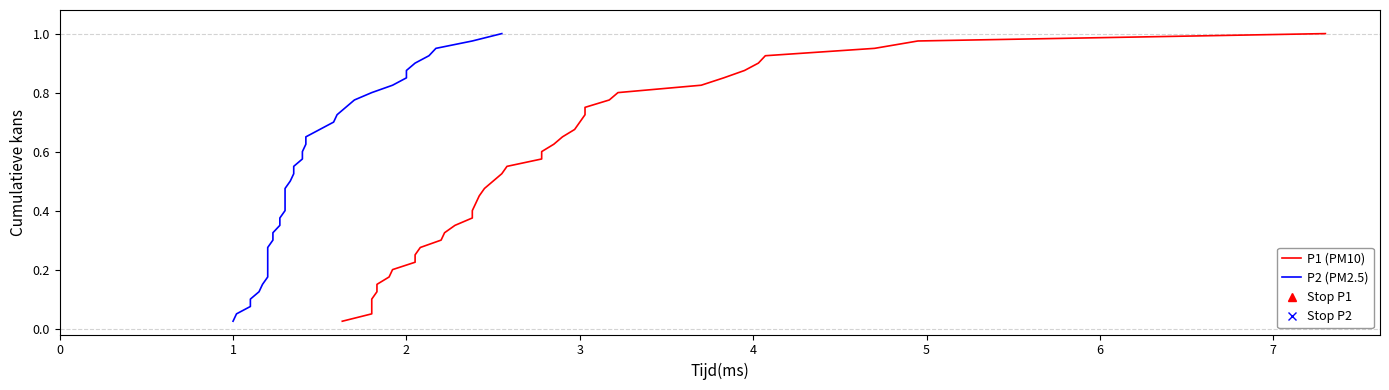

Reading left to right, list all the values displayed in this chart.

P1 (PM10): 0.0	0.1	0.1	0.1	0.1	0.1	0.2	0.2	0.2	0.2	0.3	0.3	0.3	0.3	0.4	0.4	0.4	0.5	0.5	0.5	0.5	0.6	0.6	0.6	0.6	0.7	0.7	0.7	0.7	0.8	0.8	0.8	0.8	0.8	0.9	0.9	0.9	0.9	1.0	1.0
P2 (PM2.5): 0.0	0.1	0.1	0.1	0.1	0.1	0.2	0.2	0.2	0.2	0.3	0.3	0.3	0.3	0.4	0.4	0.4	0.5	0.5	0.5	0.5	0.6	0.6	0.6	0.6	0.7	0.7	0.7	0.7	0.8	0.8	0.8	0.8	0.8	0.9	0.9	0.9	0.9	1.0	1.0